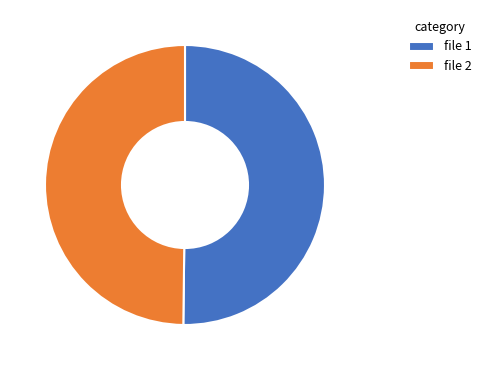

Is it true that file 2 is 64% of the pie?

False